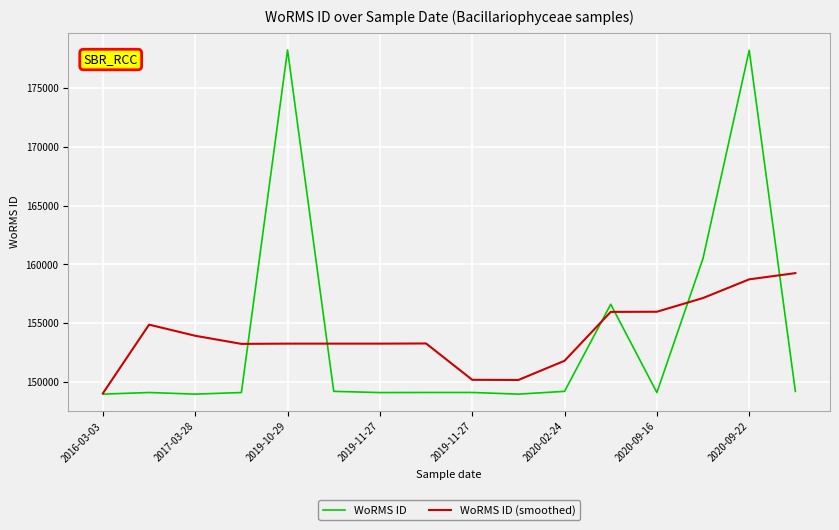

What is the lowest value of the WoRMS ID series?

148985.0